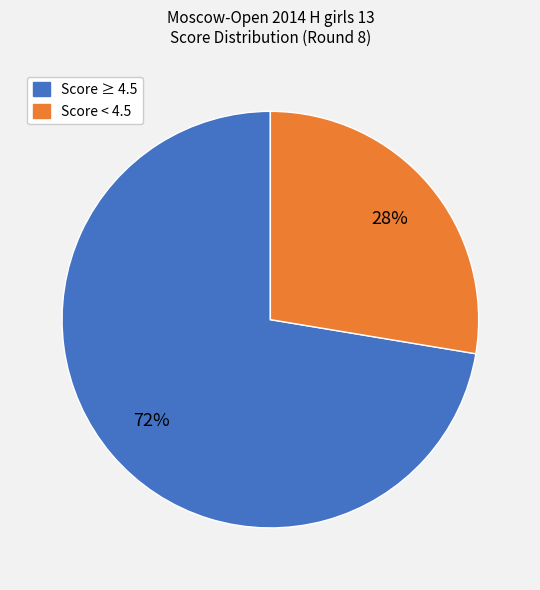

To the nearest percent, what is the average slice percentage?

50%